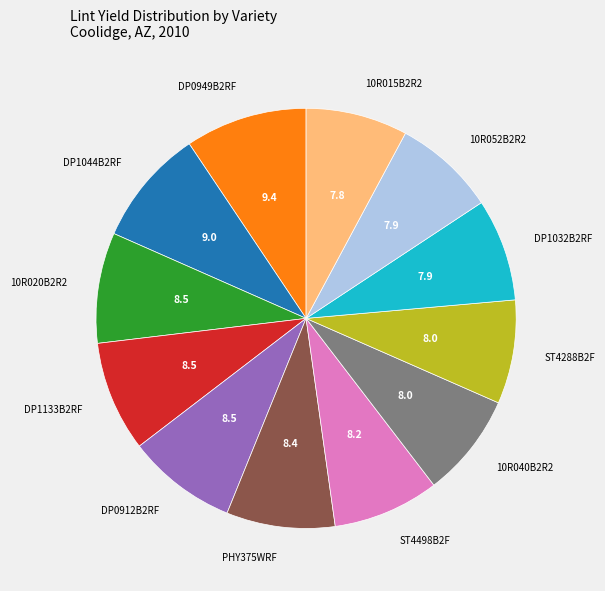

Is there a majority slice in this chart?

No